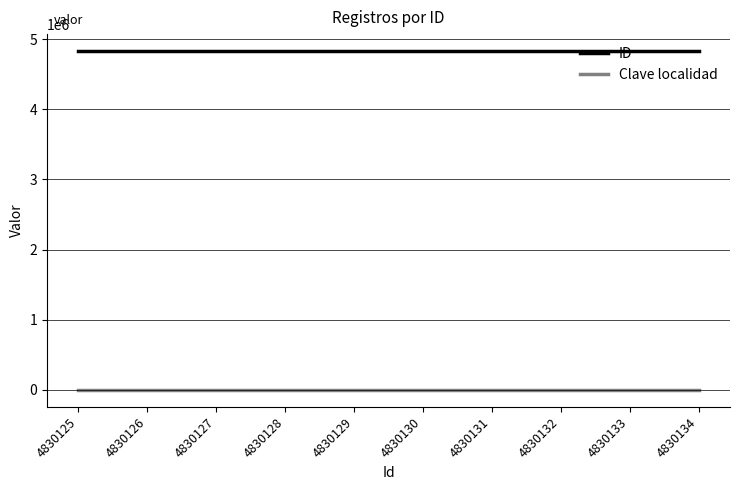

List the series in order of their overall mean, lowest first.

Clave localidad, ID